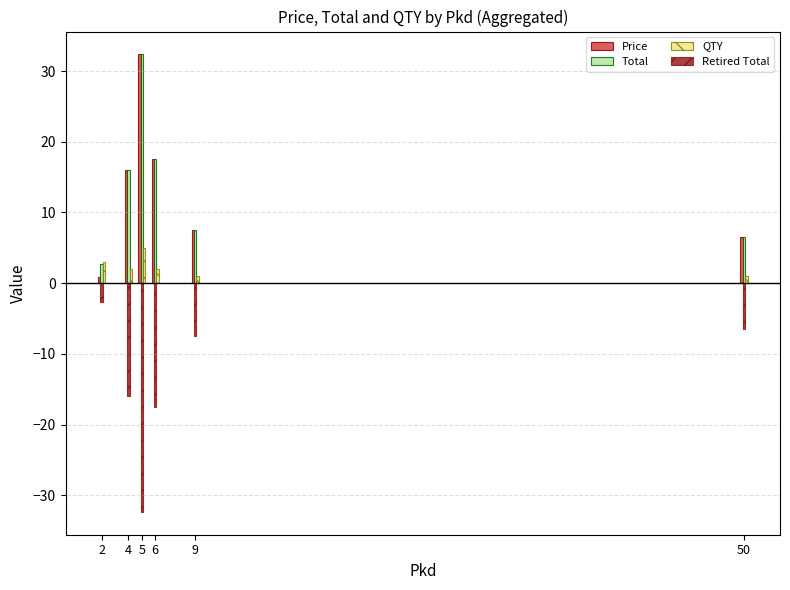

What is the sum of all Price values?

80.8